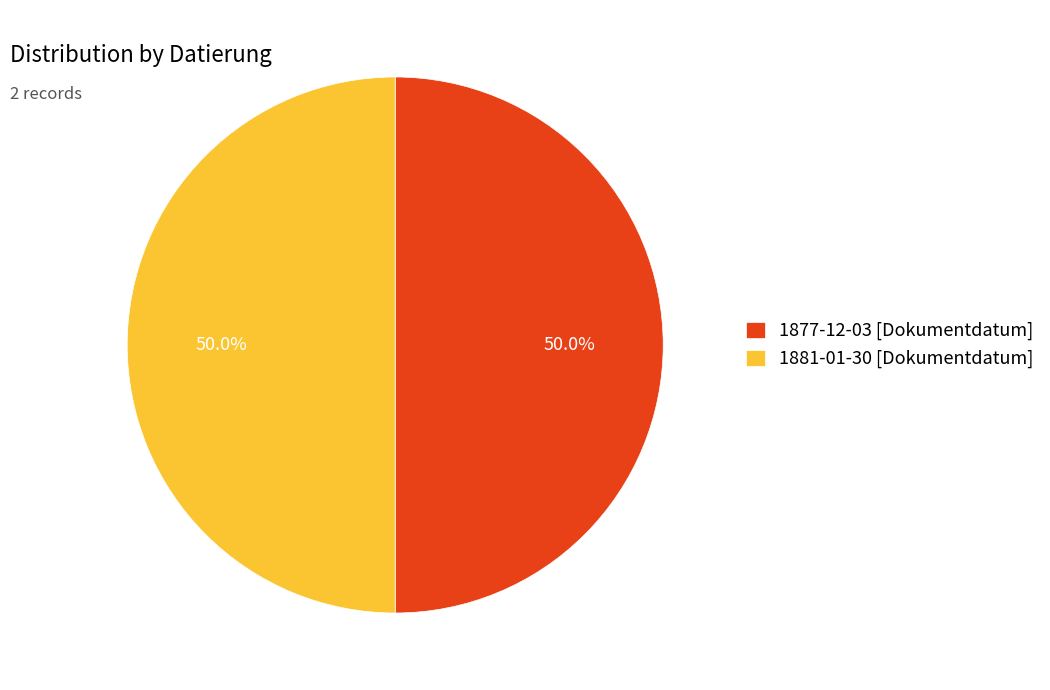

How many segments does this pie chart have?

2